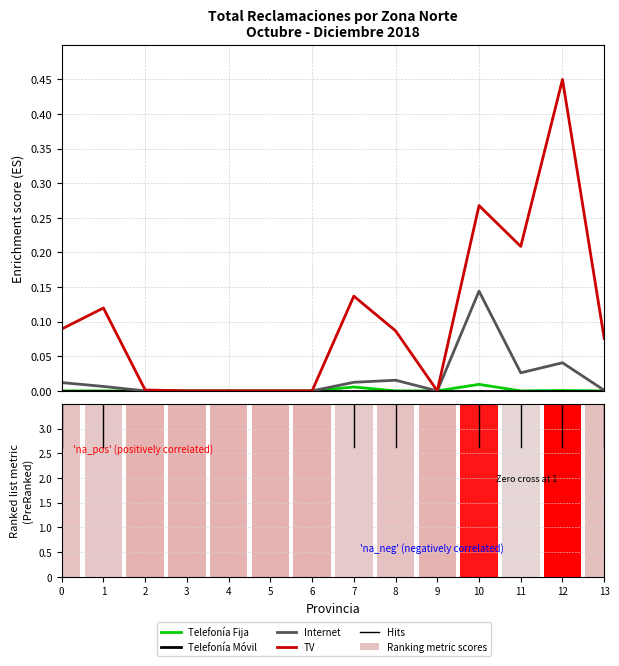

How many data points in Telefonía Fija are above 0?

3